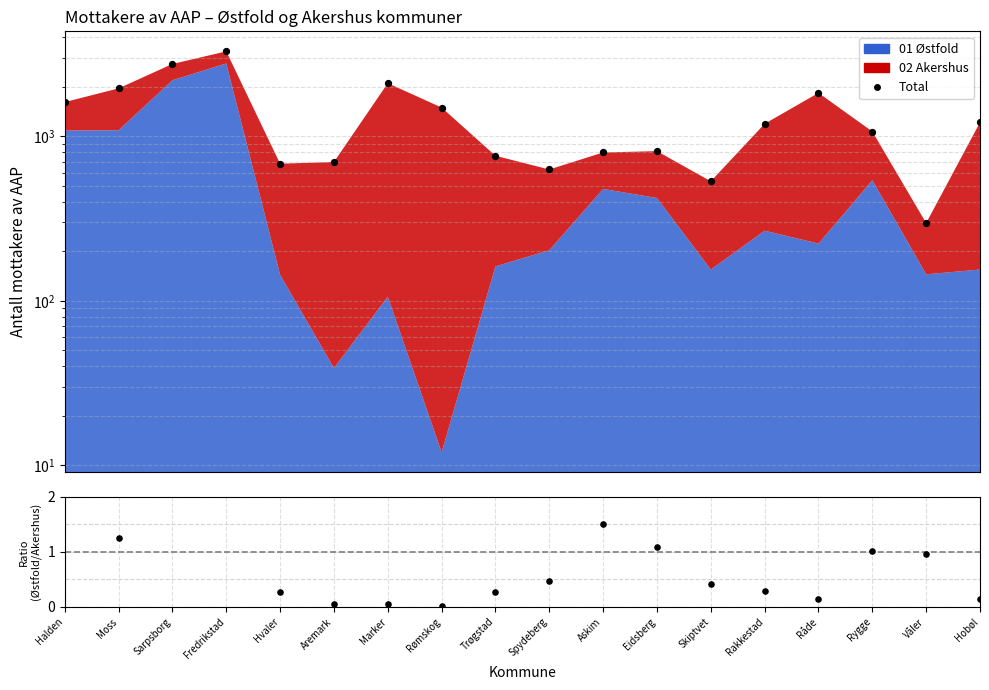

Which series has the largest total across all categories?

Total